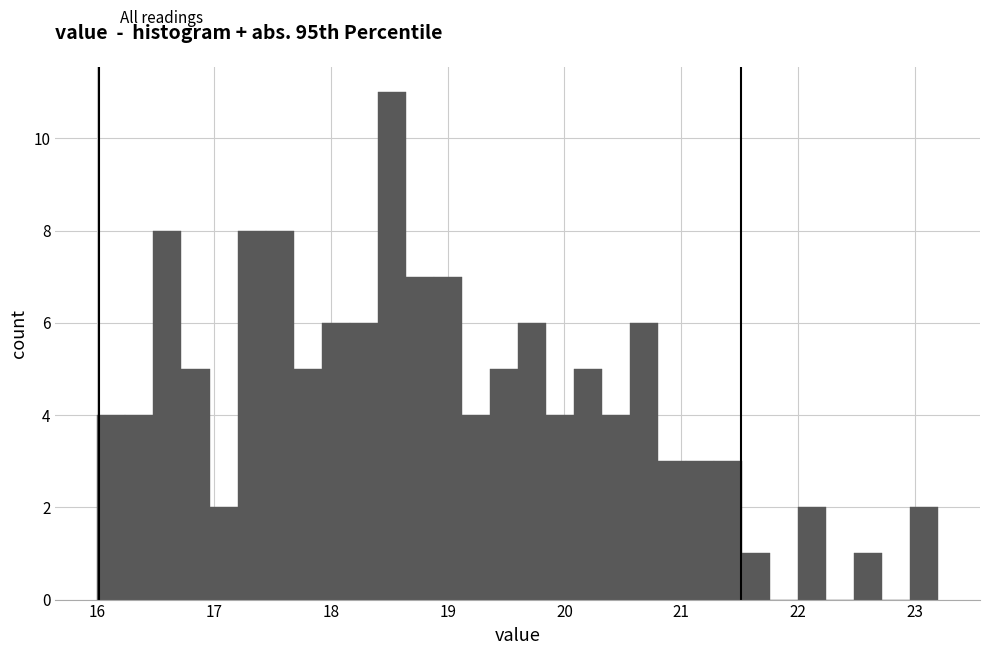

Read against the x-axis, roughly where is the centre of the tallest bar?

18.5